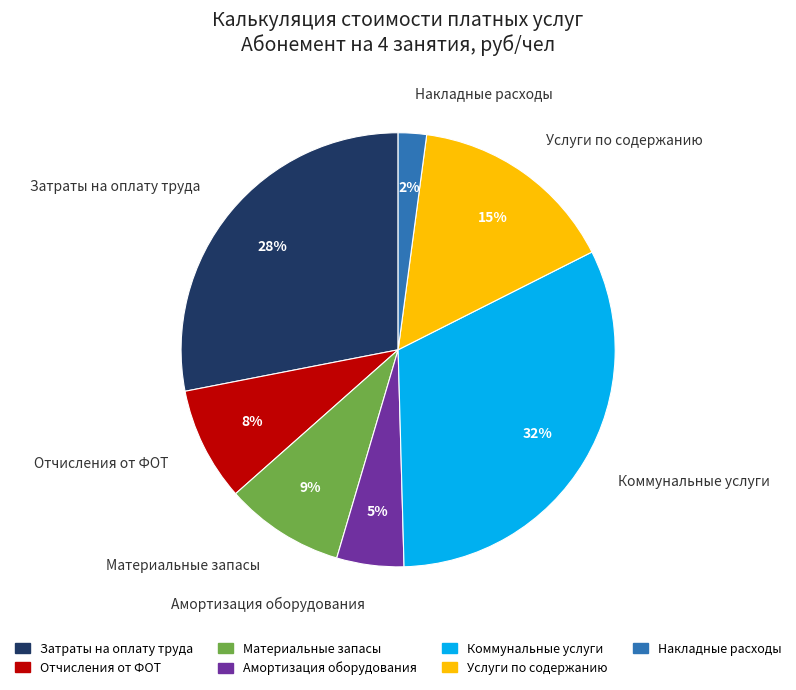

Do Услуги по содержанию and Амортизация оборудования together represent more than half of the pie?

No